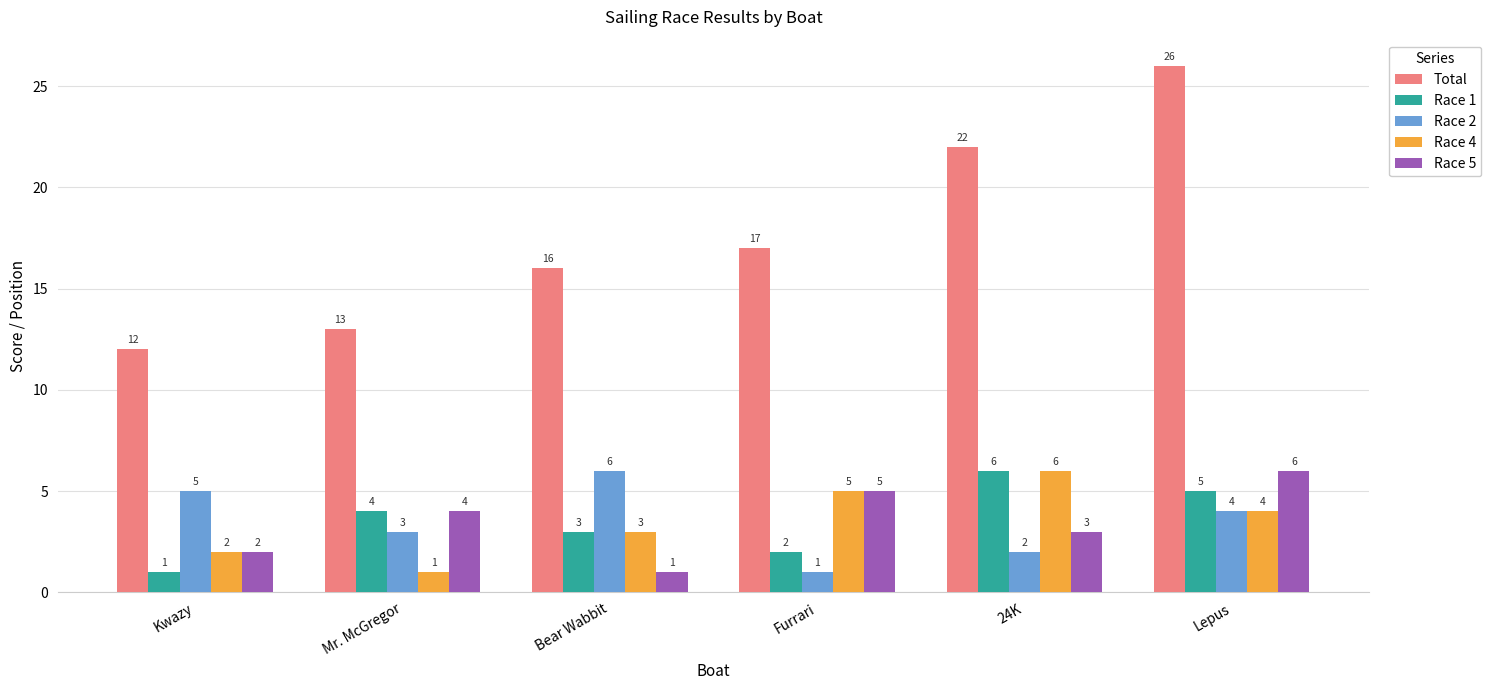

True or false: Race 2 has a value of 4 at Lepus.

True